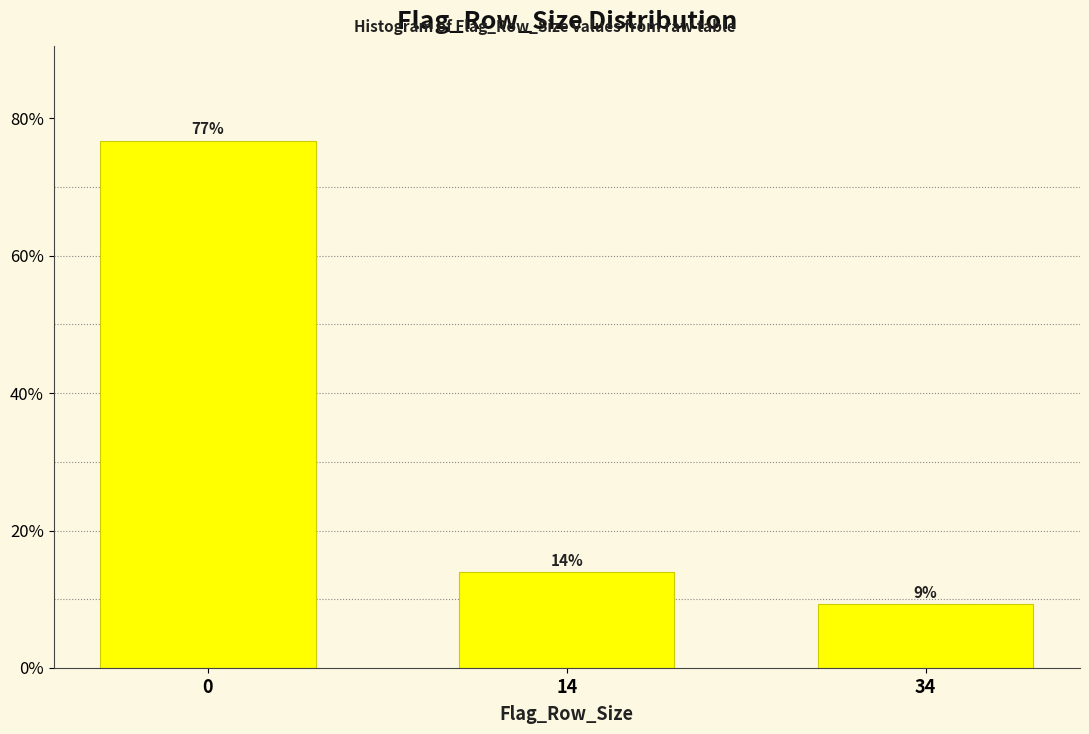

At which label is the value closest to 43?

14